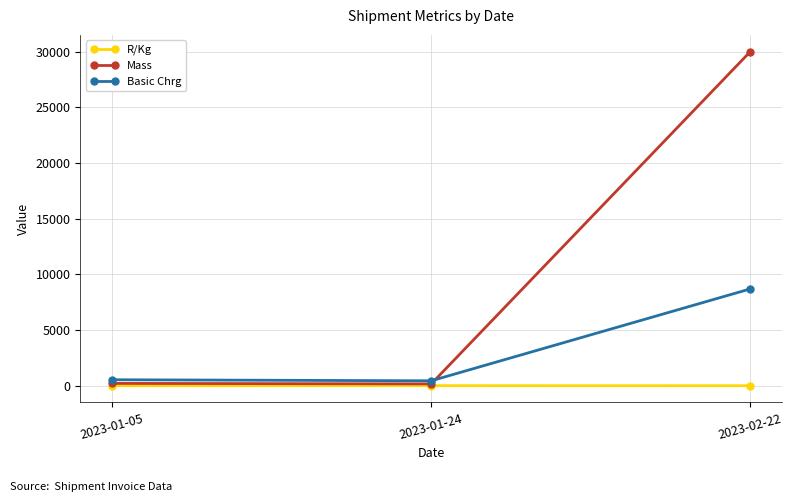

How many values in the Basic Chrg series are below 534?

1